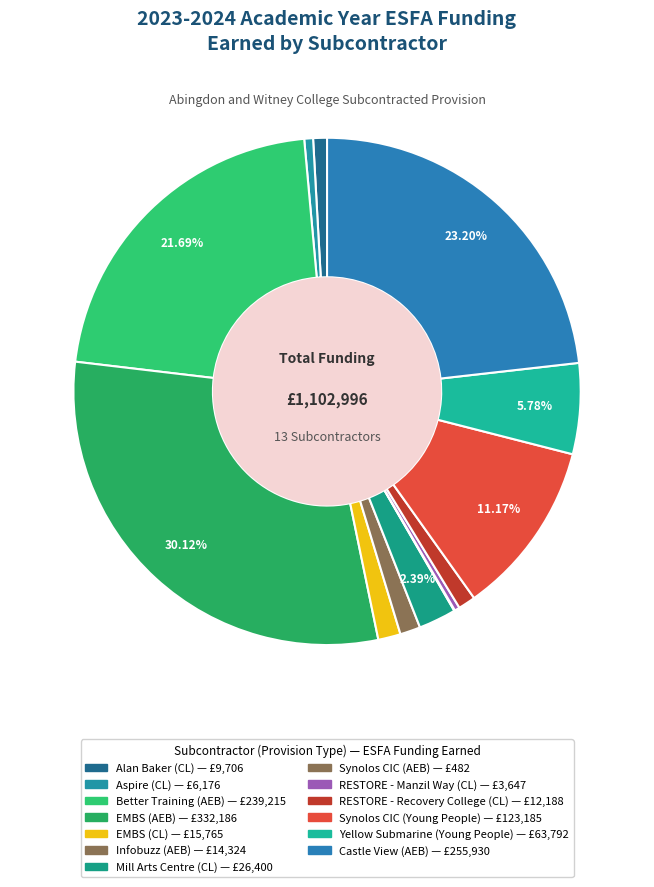

True or false: EMBS (CL) accounts for 14% of the total.

False